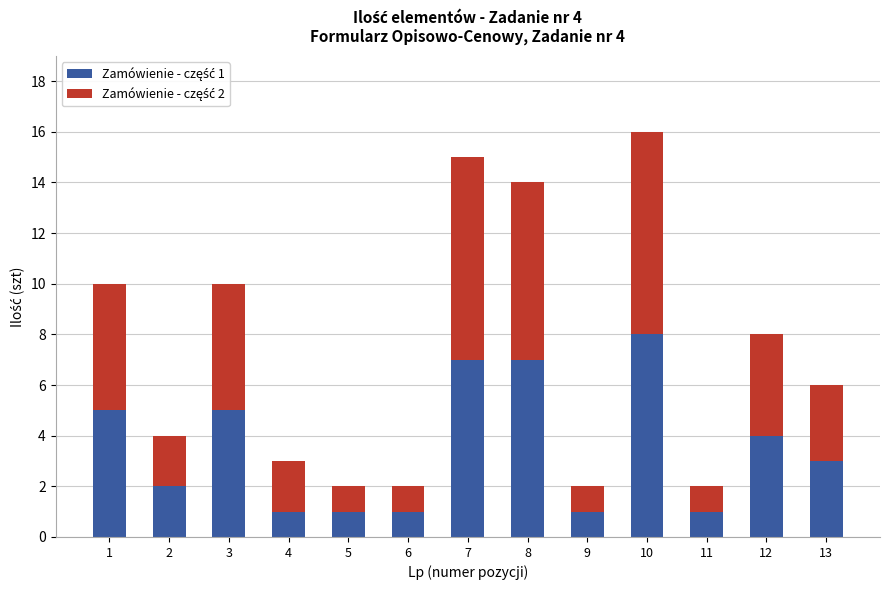

At which category is the sum across all series the highest?

10